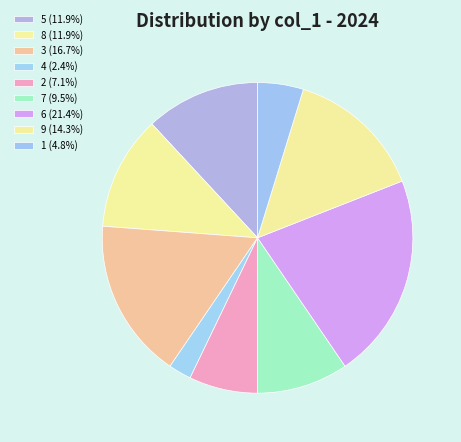

Does 4 represent more than half of the total?

No